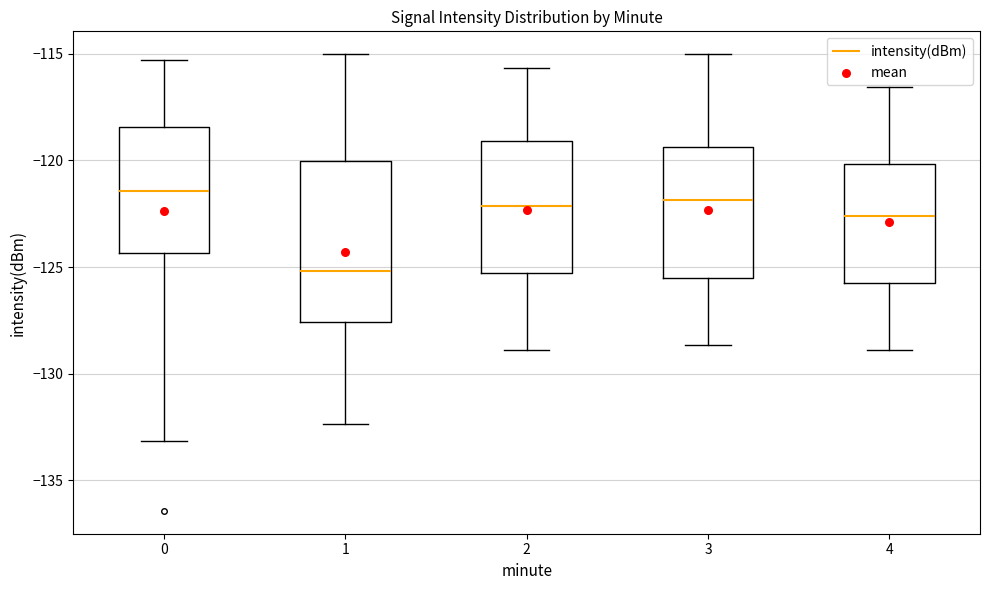

Reading left to right, transcribe this box plot: for each box, give where its median line is, the range the box spans, and where its two whiskers end, as read against the y-axis. The values are not printed on the chart, so give them approximately, as read against the axis.

0: median -121.5, box -124.5 to -118.5, whiskers -133.0 to -115.5
1: median -125.0, box -127.5 to -120.0, whiskers -132.5 to -115.0
2: median -122.0, box -125.5 to -119.0, whiskers -129.0 to -115.5
3: median -122.0, box -125.5 to -119.5, whiskers -128.5 to -115.0
4: median -122.5, box -126.0 to -120.0, whiskers -129.0 to -116.5